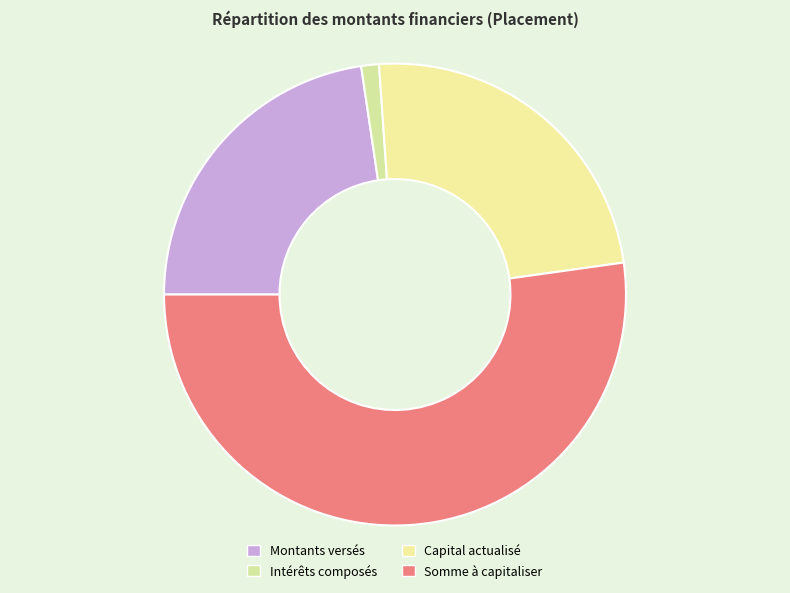

Does Capital actualisé represent more than half of the total?

No